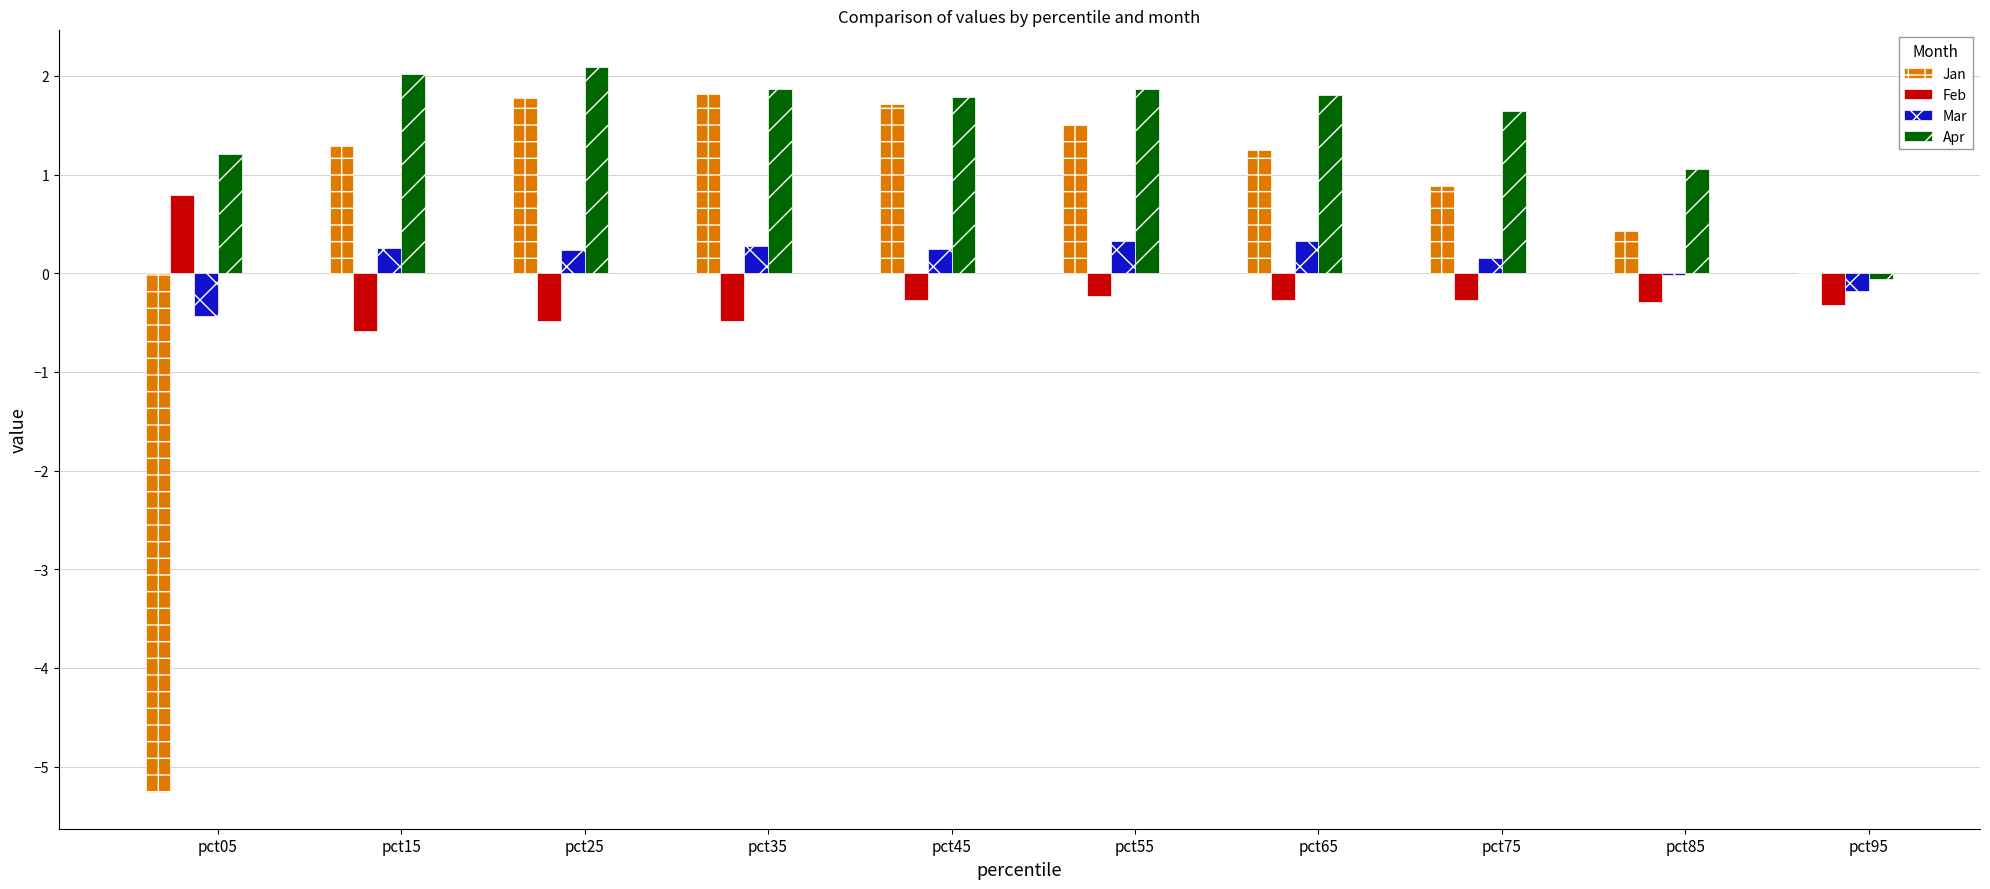

What is the sum of the Jan values at pct05 and pct35?

-3.4